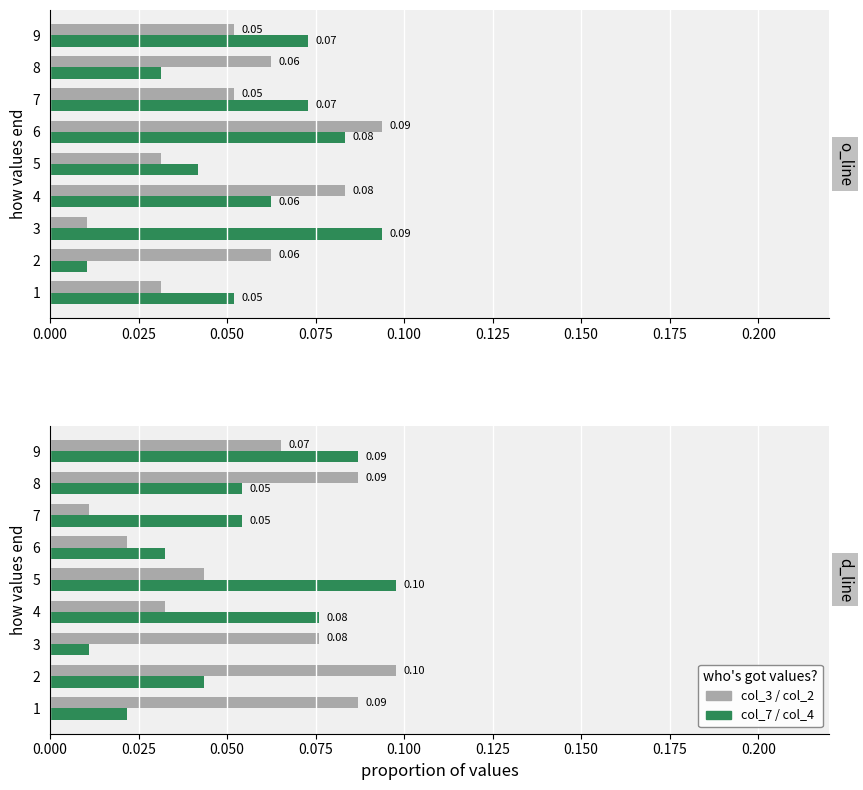

Which series has the largest total across all categories?

col_2